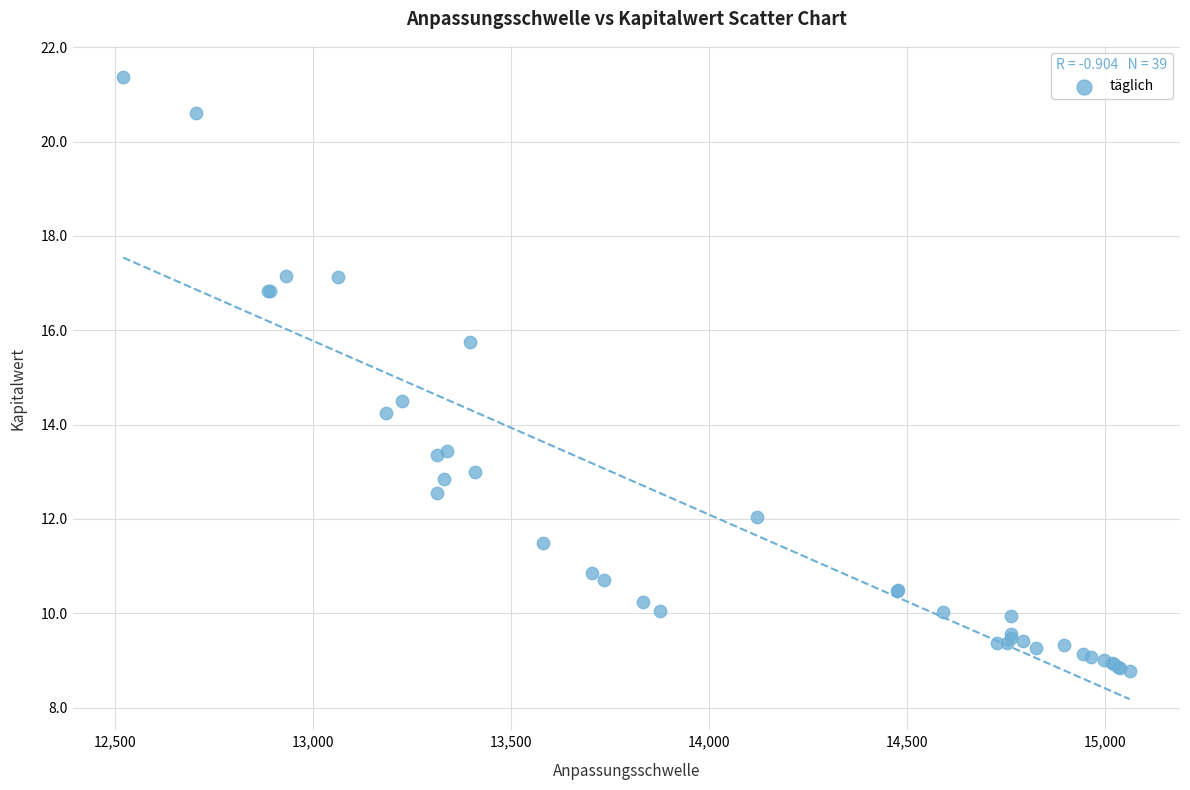

What Y value in the scatter plot is closest to 15?

14.5